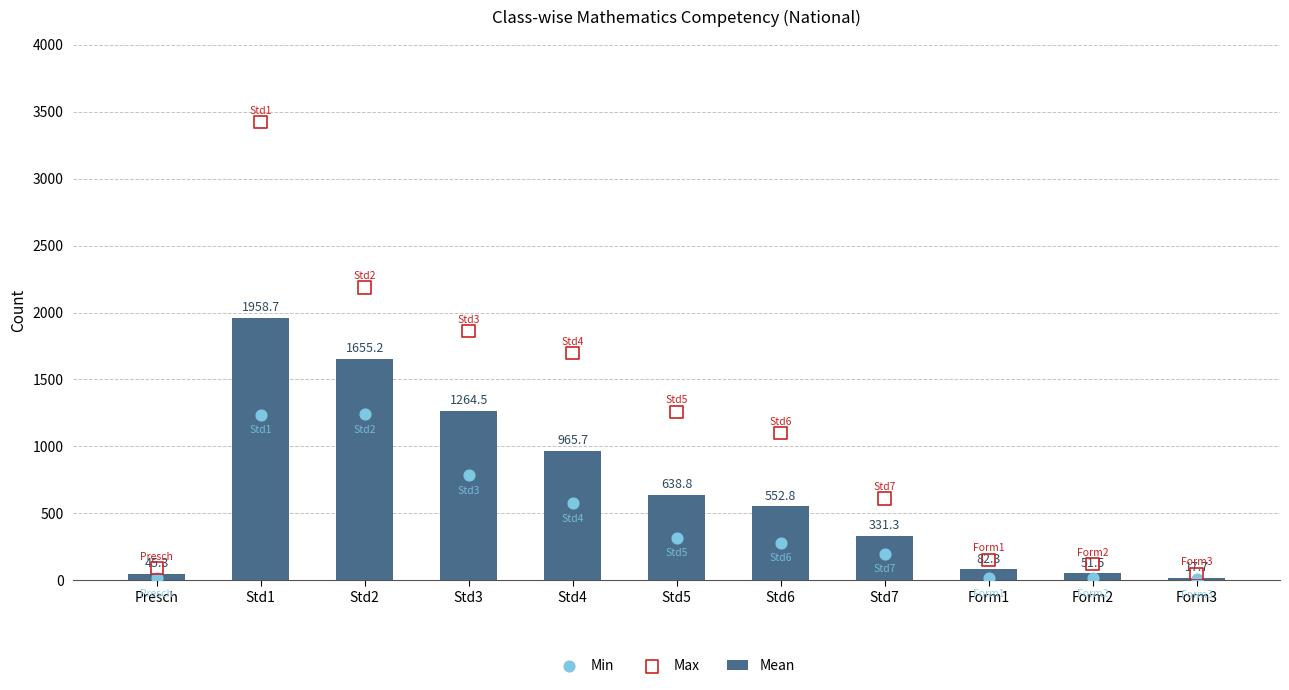

What are all the series names shown in the legend?

Mean, Min, Max